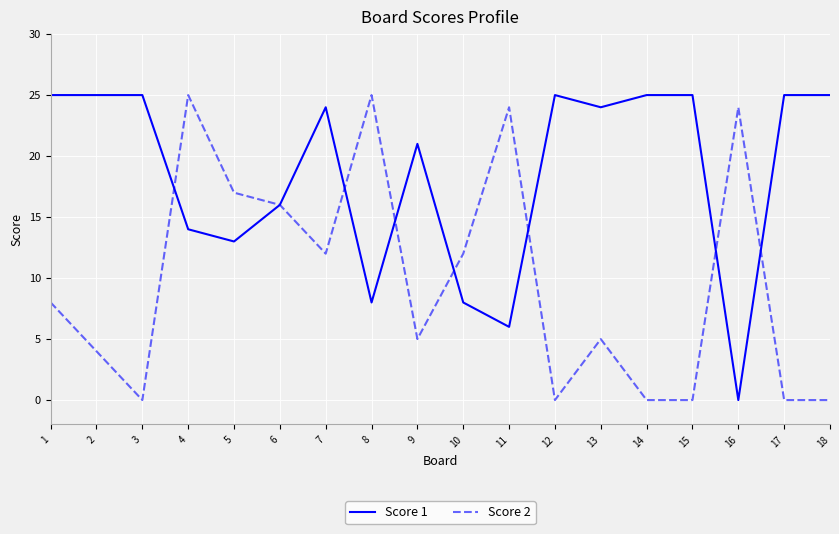

At how many categories does at least one series exceed 10?

18